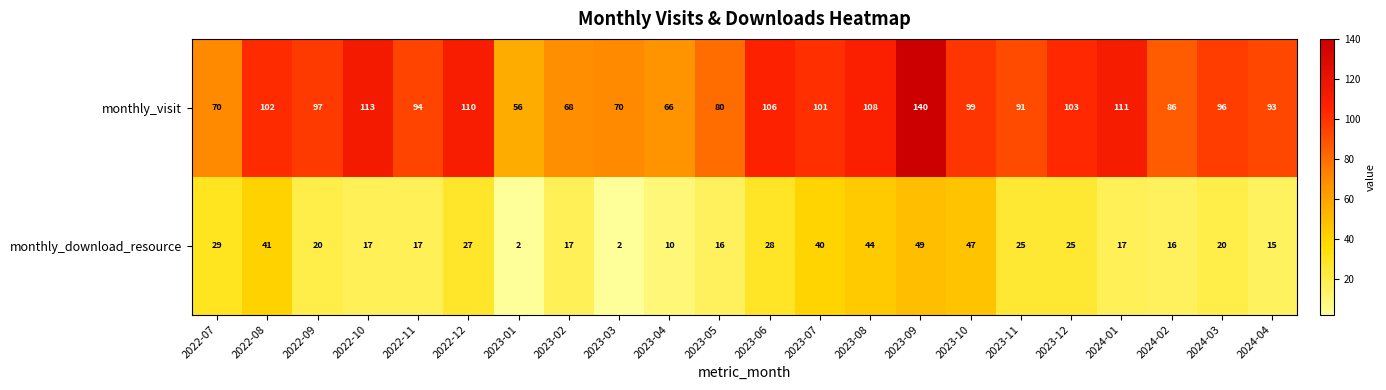

Which series has the largest range (max minus min)?

monthly_visit